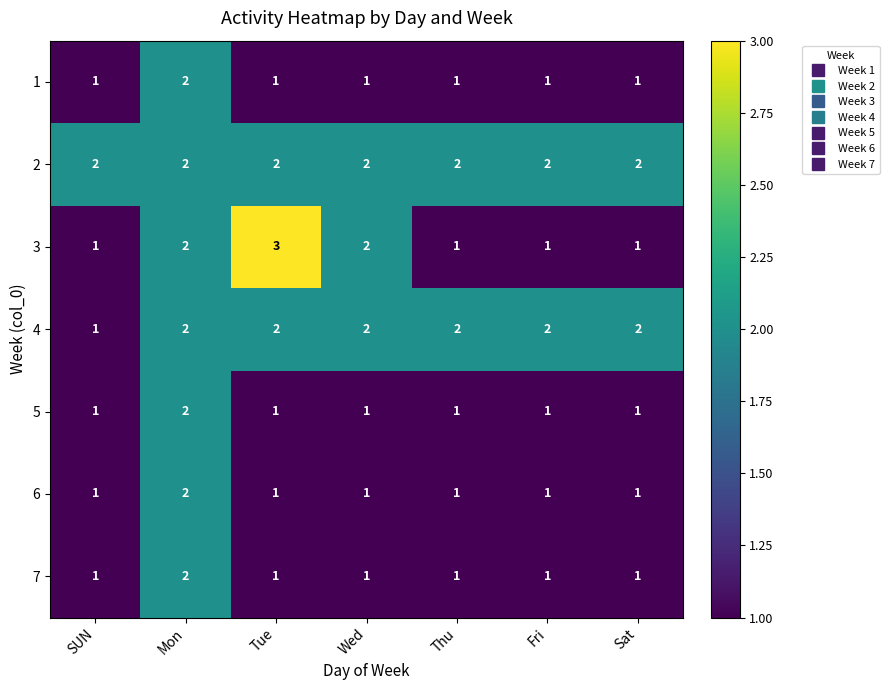

How many 1 values are between 1 and 2?

7